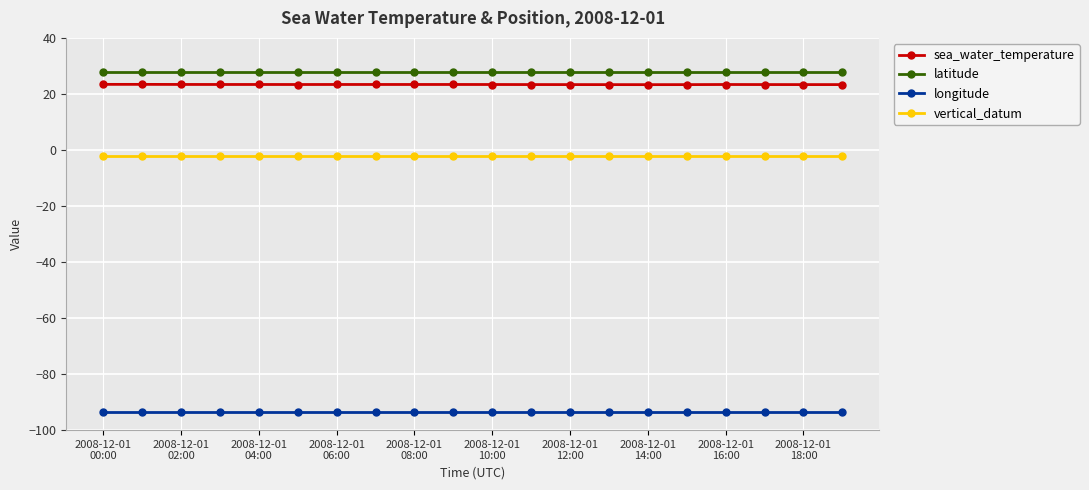

Which series has the widest spread of values?

sea_water_temperature